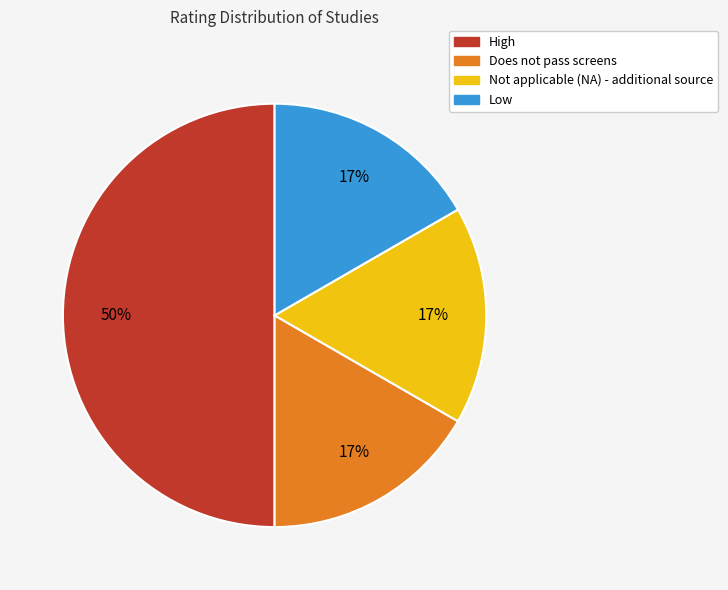

The High slice represents 50% of the pie. True or false?

True